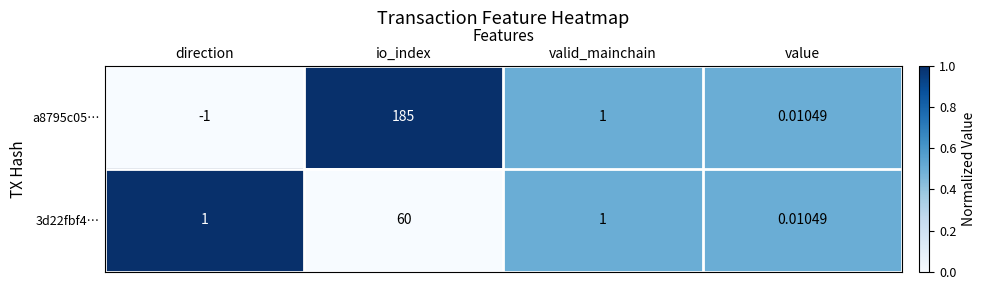

Between direction and valid_mainchain, which series saw the biggest shift?

a8795c05…